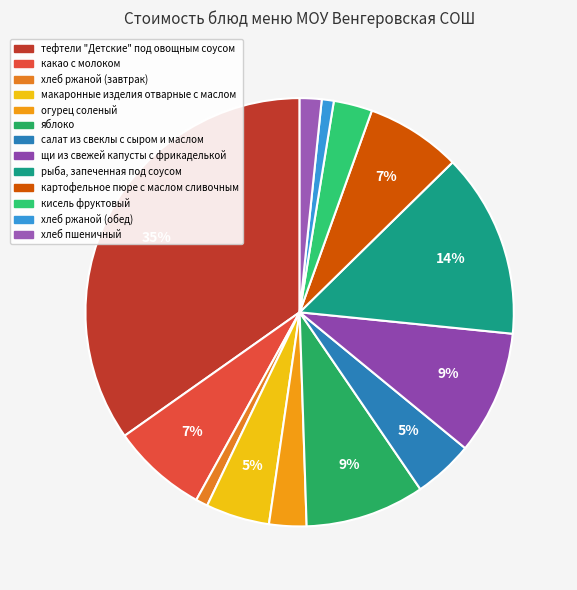

To the nearest percent, what is the combined percentage of яблоко and тефтели "Детские" под овощным соусом?

44%